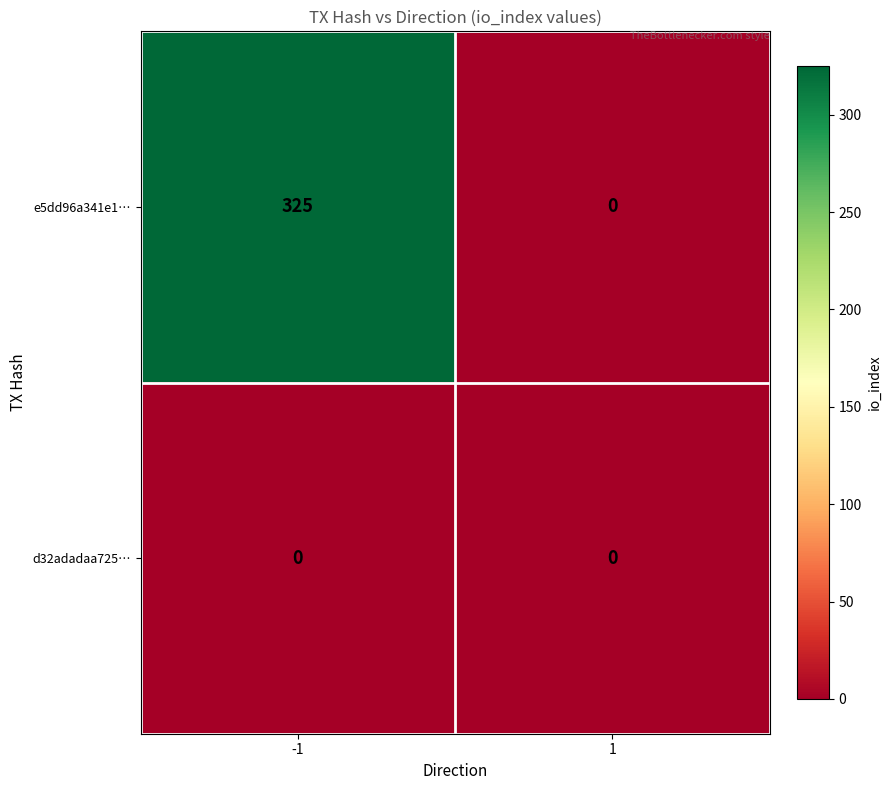

How many categories are shown in the chart?

2